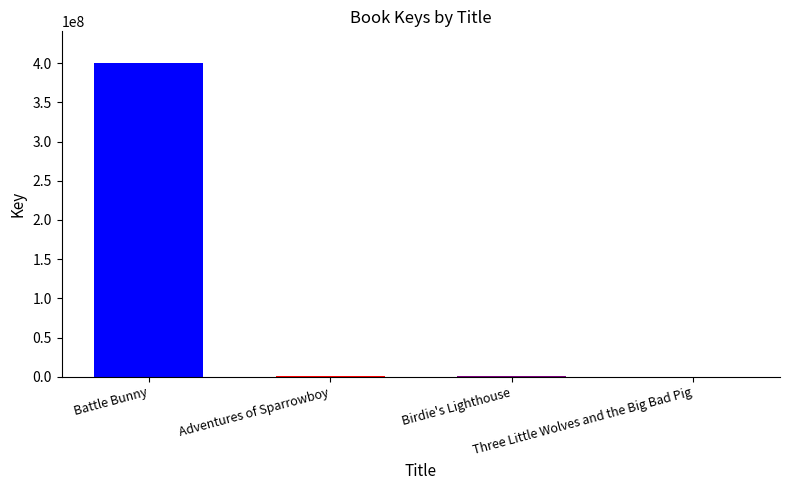

What is the sum of all values?

402747307